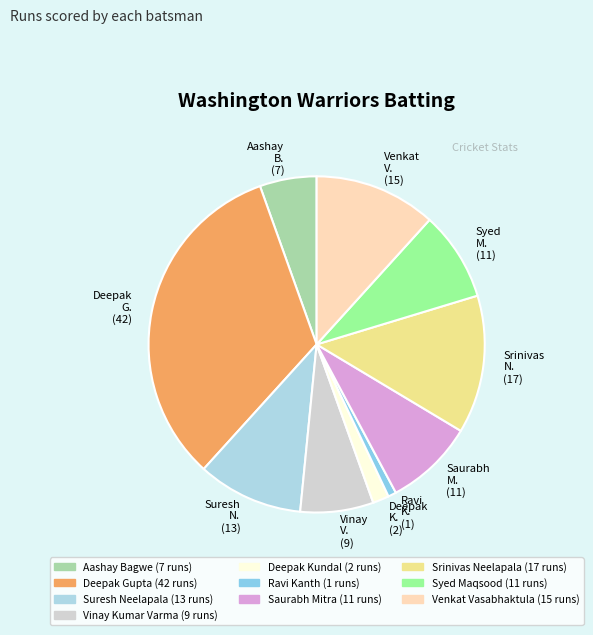

True or false: Aashay B. (7) accounts for 1% of the total.

False